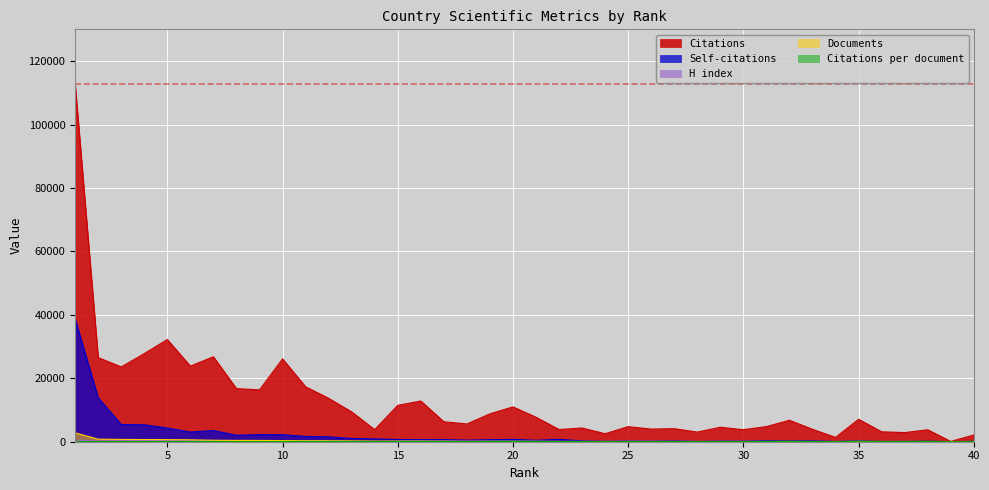

In Self-citations, how many points are higher than both neighbors (excluding endpoints)?

12